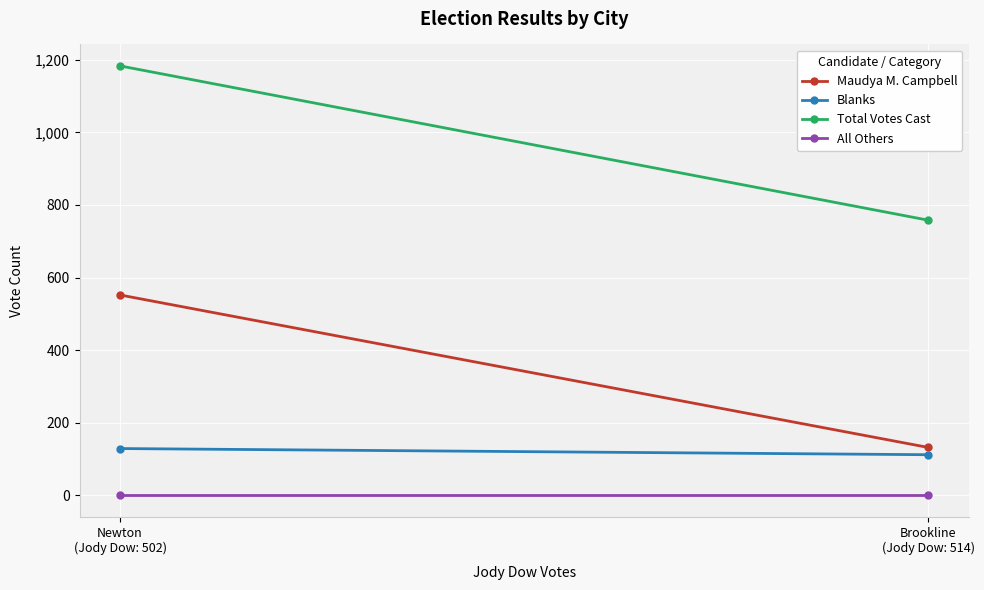

Reading left to right, what are all the values shown in this chart?

Maudya M. Campbell: 132	552
Blanks: 112	129
Total Votes Cast: 758	1183
All Others: 0	0